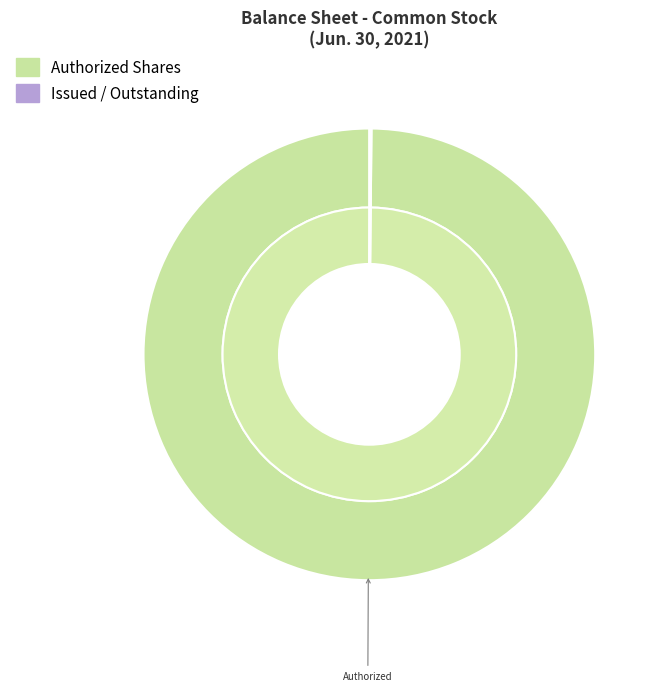

Between Common Stock, Par or Stated Value Per Share and Common Stock, Shares, Outstanding, which is larger?

Common Stock, Shares, Outstanding